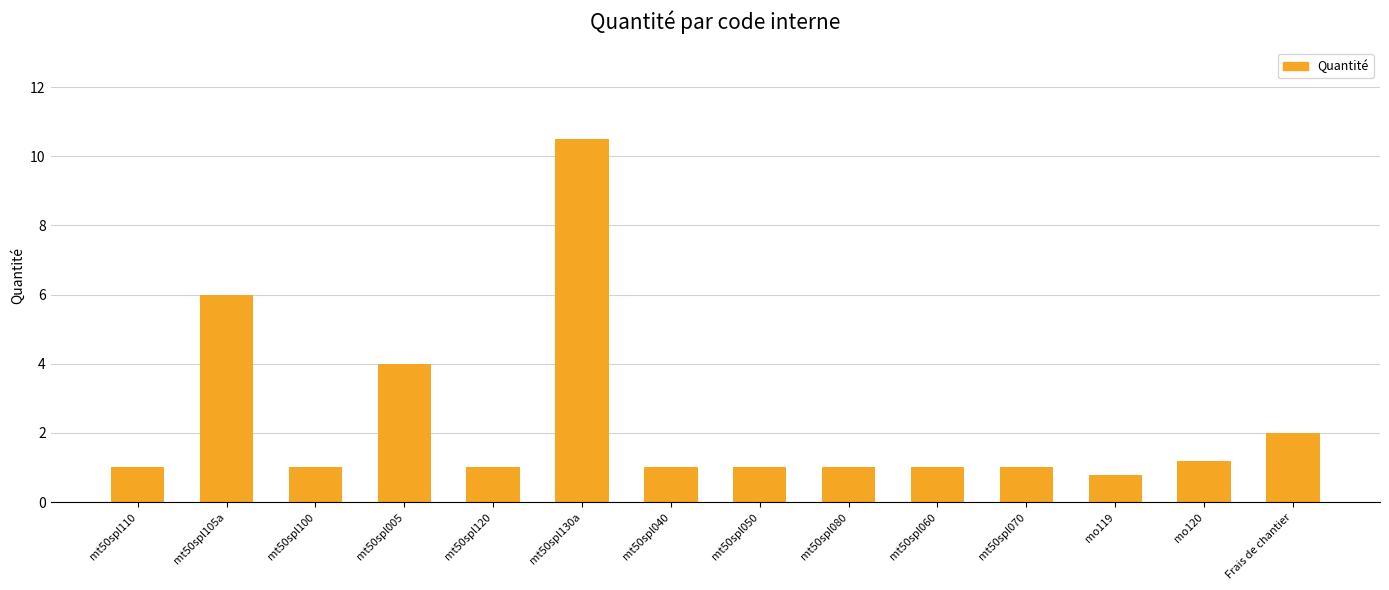

What is the approximate value at mt50spl130a?

10.5